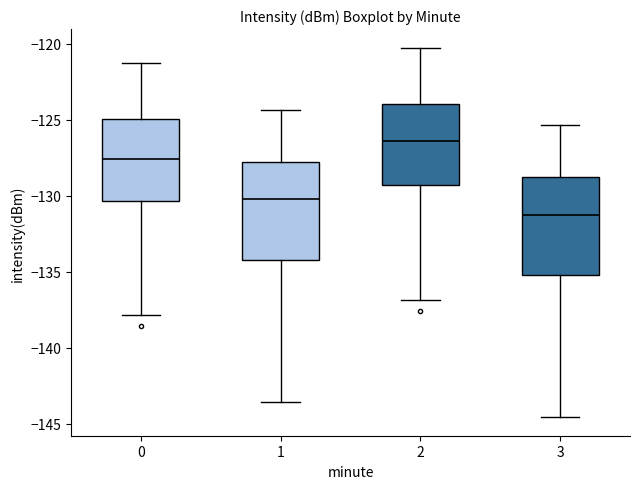

Which box has the highest median line?

2